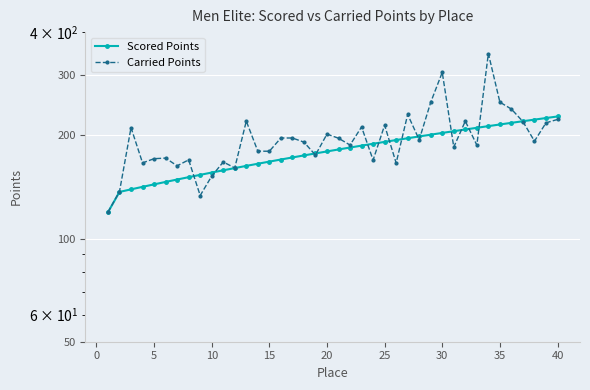

What are all the series names shown in the legend?

Scored Points, Carried Points